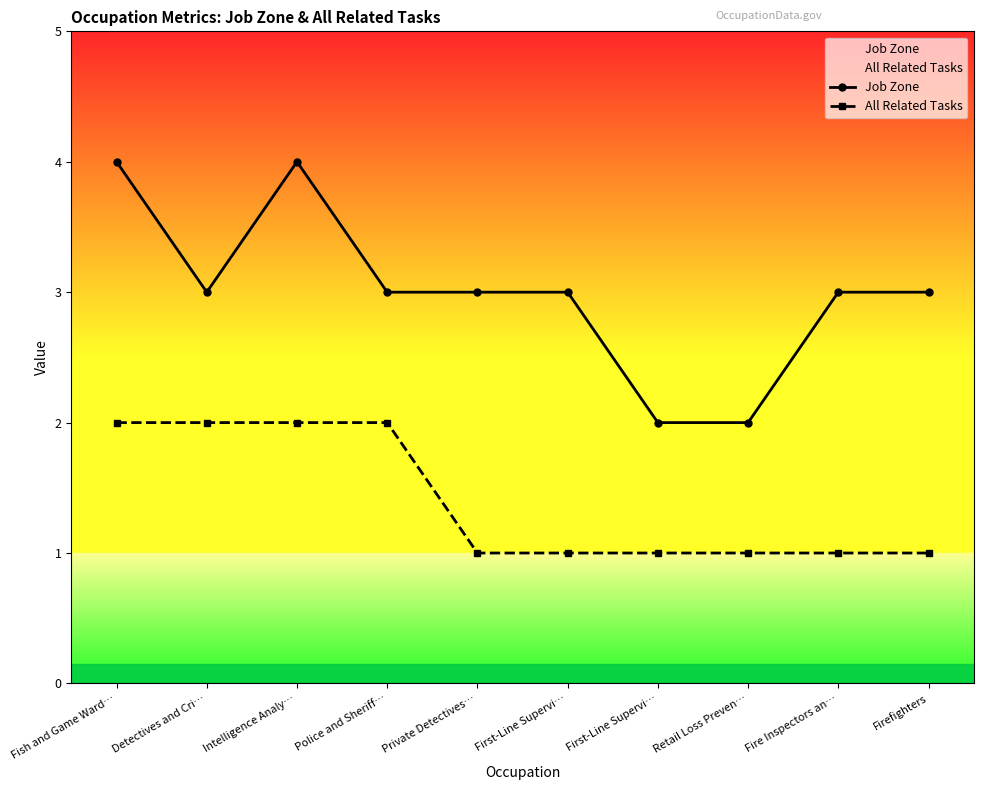

Reading left to right, extract all data points from this chart.

Job Zone: 4	3	4	3	3	3	2	2	3	3
All Related Tasks: 2	2	2	2	1	1	1	1	1	1